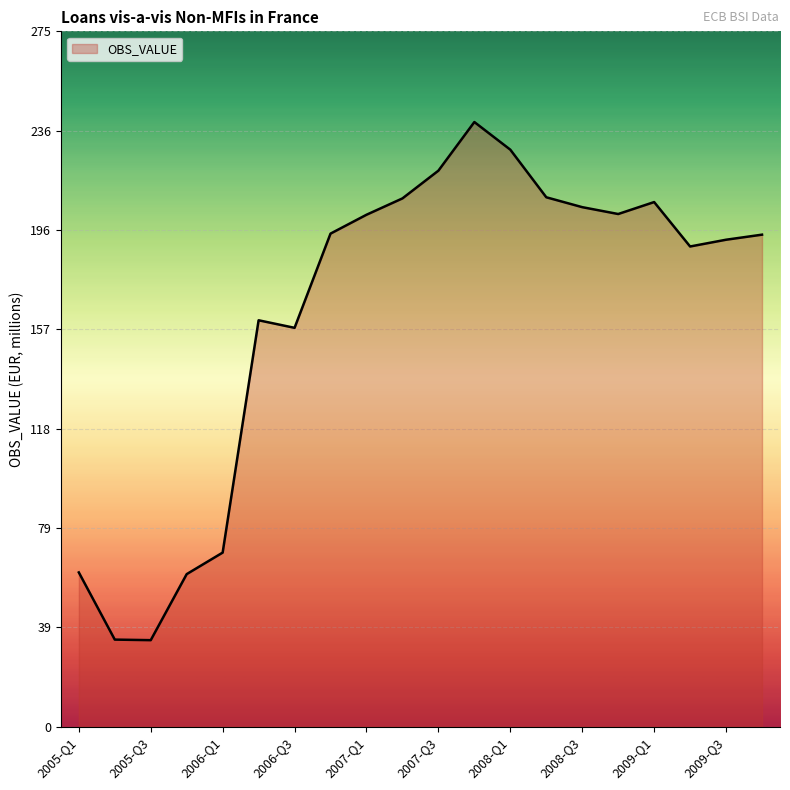

What is the greatest value displayed?

239.0